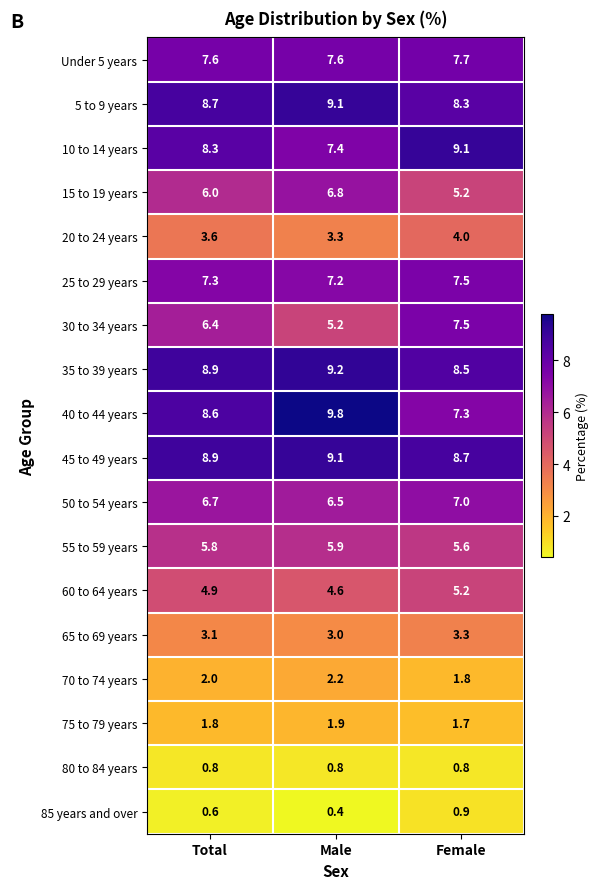

At which category is the sum across all series the highest?

Female